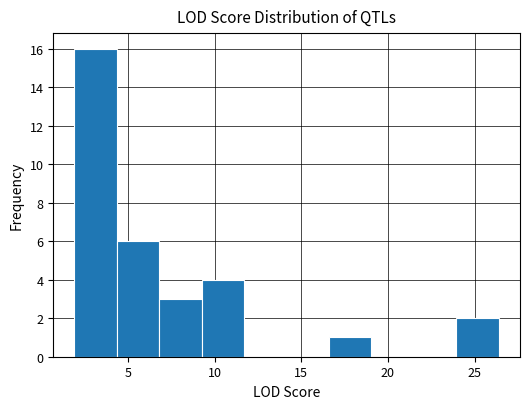

Reading left to right, list every bar in this chart as the range it spans on the x-axis followed by its height. Neither the bar edges nor the heights are printed on the chart, so give them approximately, as read against the axes.

1.90 to 4.35: 16
4.35 to 6.80: 6
6.80 to 9.25: 3
9.25 to 11.70: 4
11.70 to 14.15: 0
14.15 to 16.60: 0
16.60 to 19.05: 1
19.05 to 21.50: 0
21.50 to 23.95: 0
23.95 to 26.40: 2